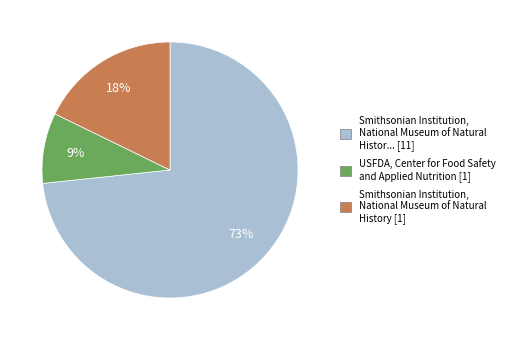

To the nearest percent, what is the average slice percentage?

33%